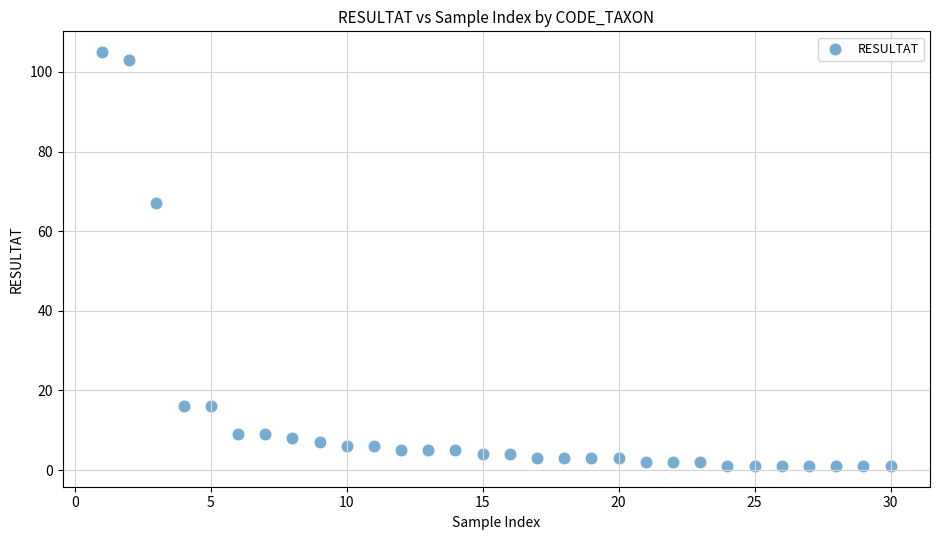

What is the range of X values (max minus min)?

29